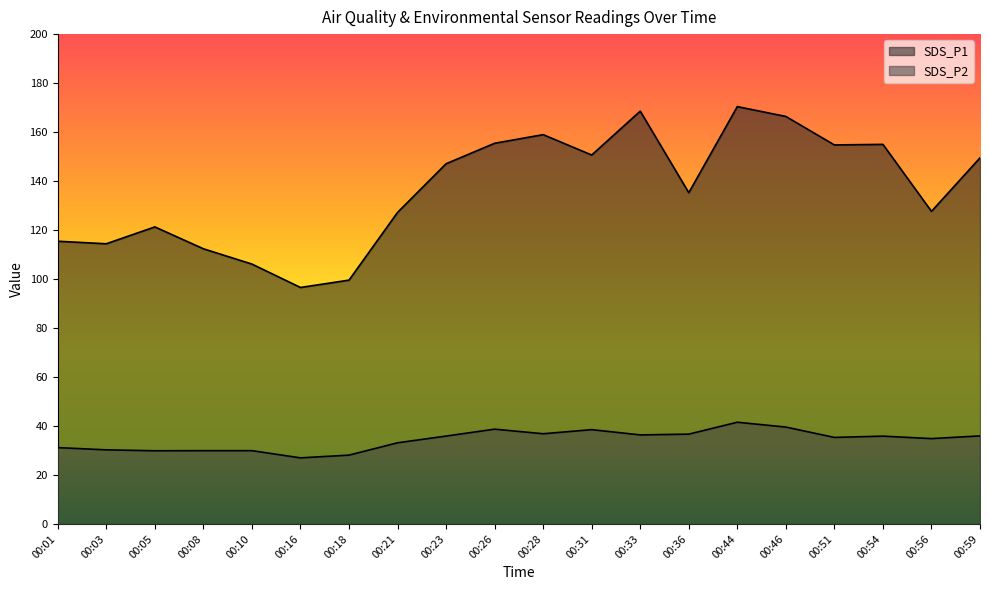

How many interior local valleys does the SDS_P2 series have?

6